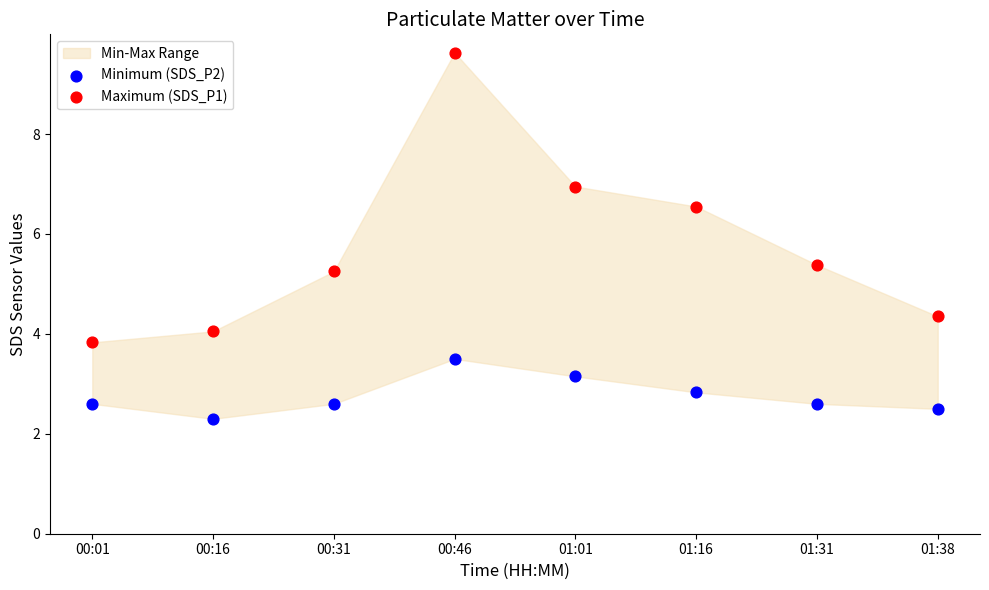

In the Minimum (SDS_P2) series, what Y value is closest to 2?

2.3